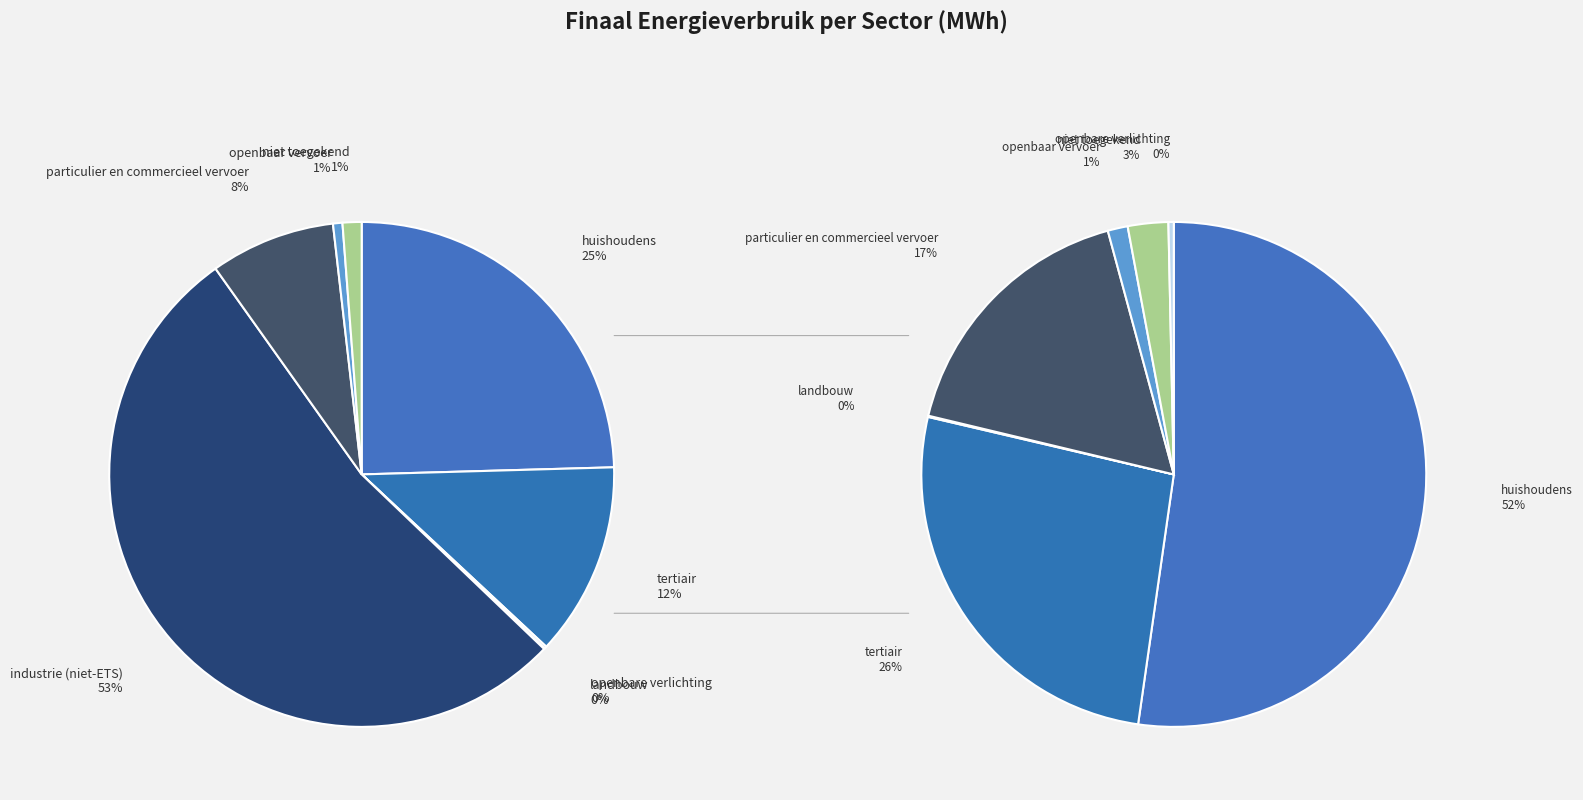

What percentage do openbare verlichting and huishoudens together represent?

24.7%